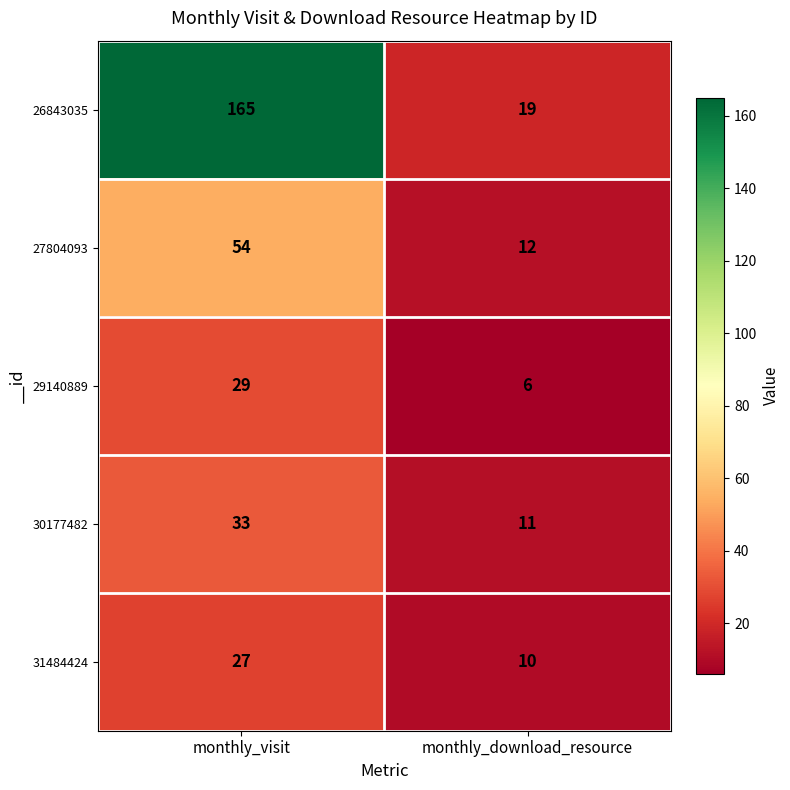

What is the total value across all series at monthly_download_resource?

58